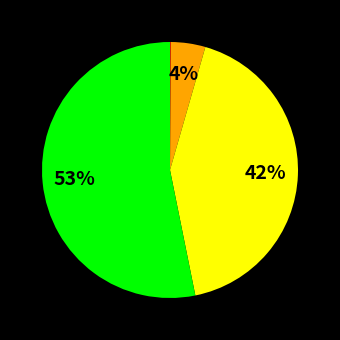

Is there a majority slice in this chart?

Yes